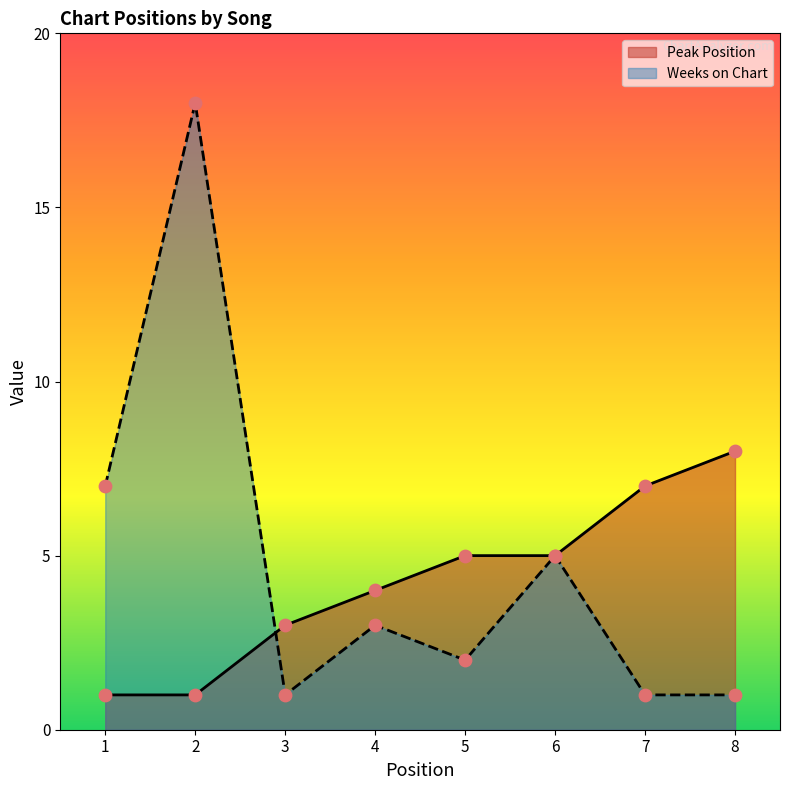

At which category is the sum across all series the highest?

2